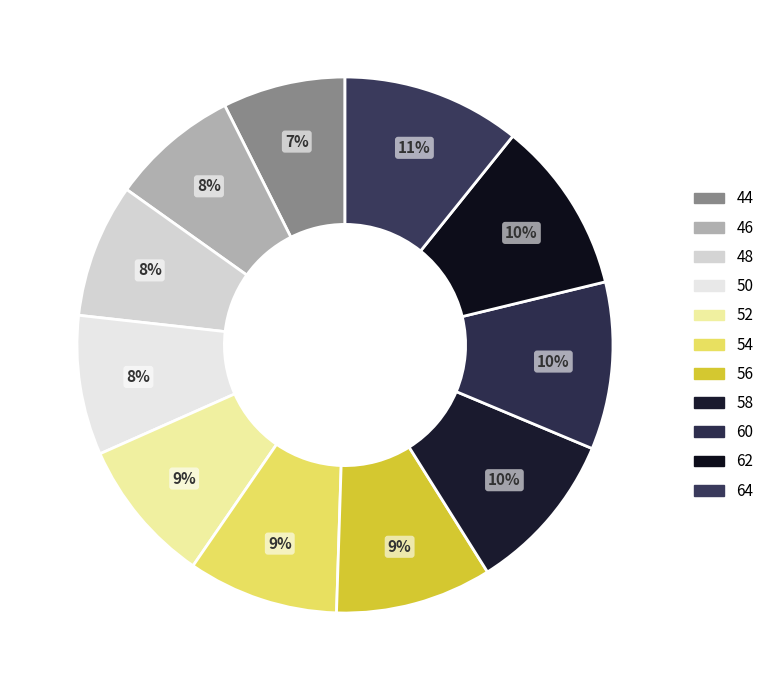

How many segments does this pie chart have?

11